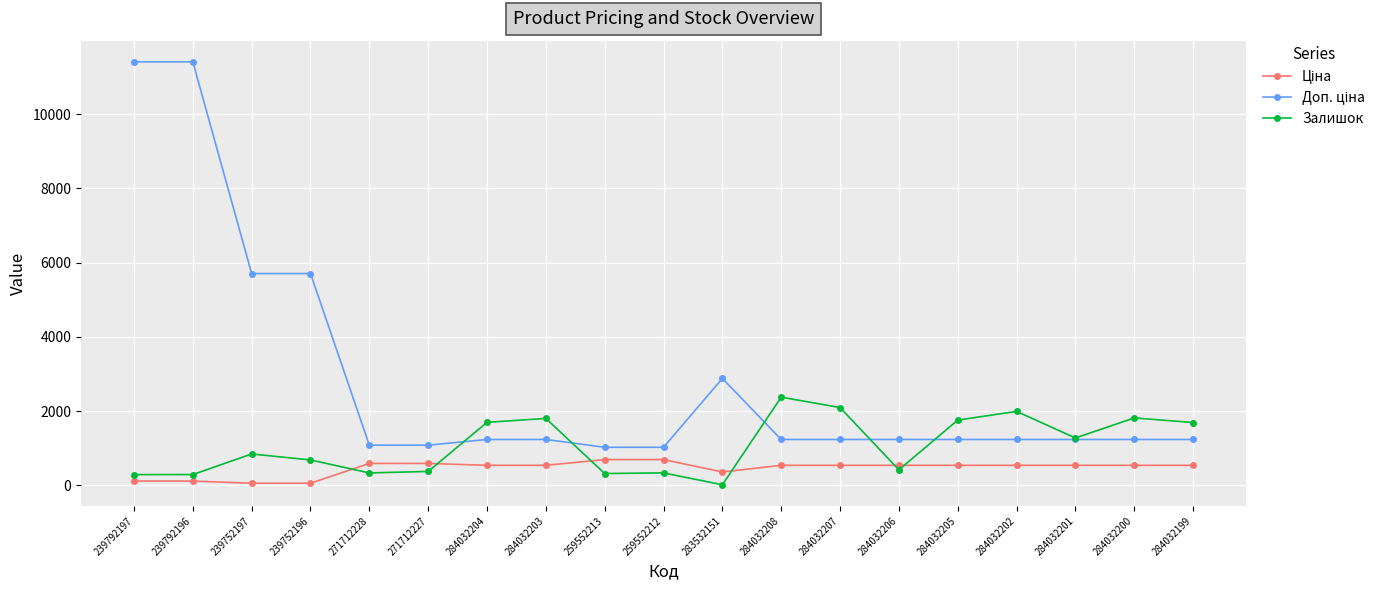

What is the value of the Залишок point at the 5th from the left?

334.0